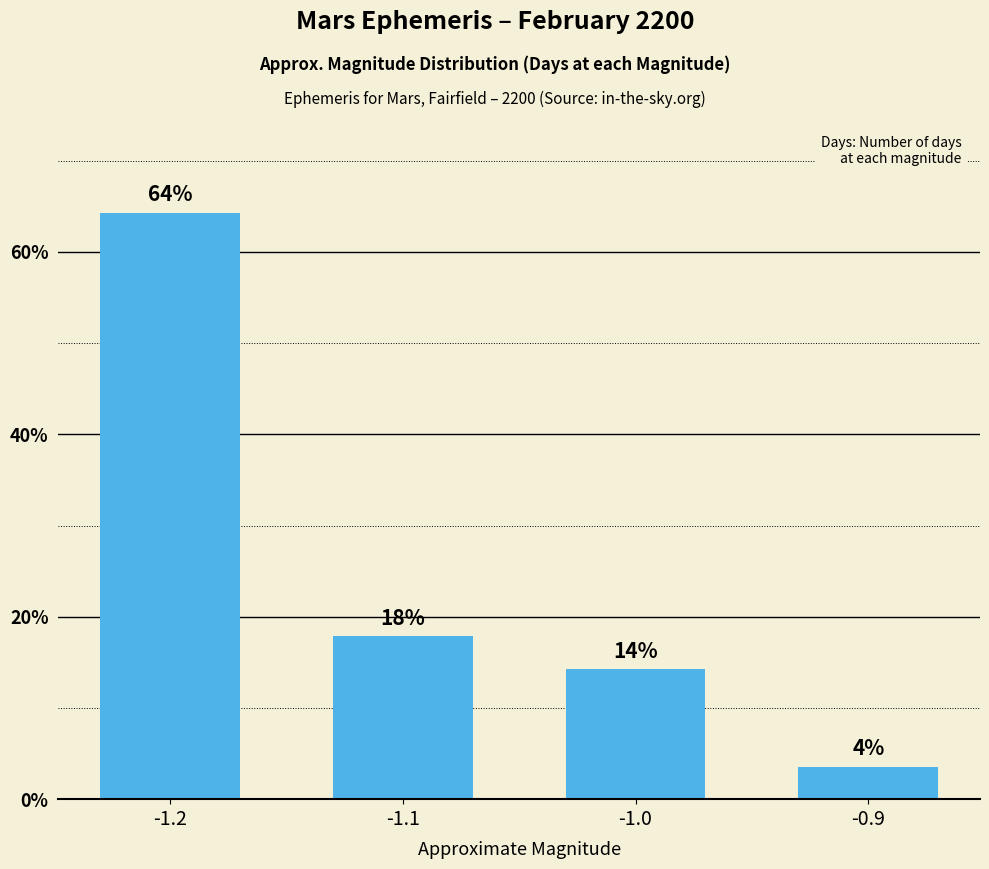

Which category has the lowest value across all series?

-0.9